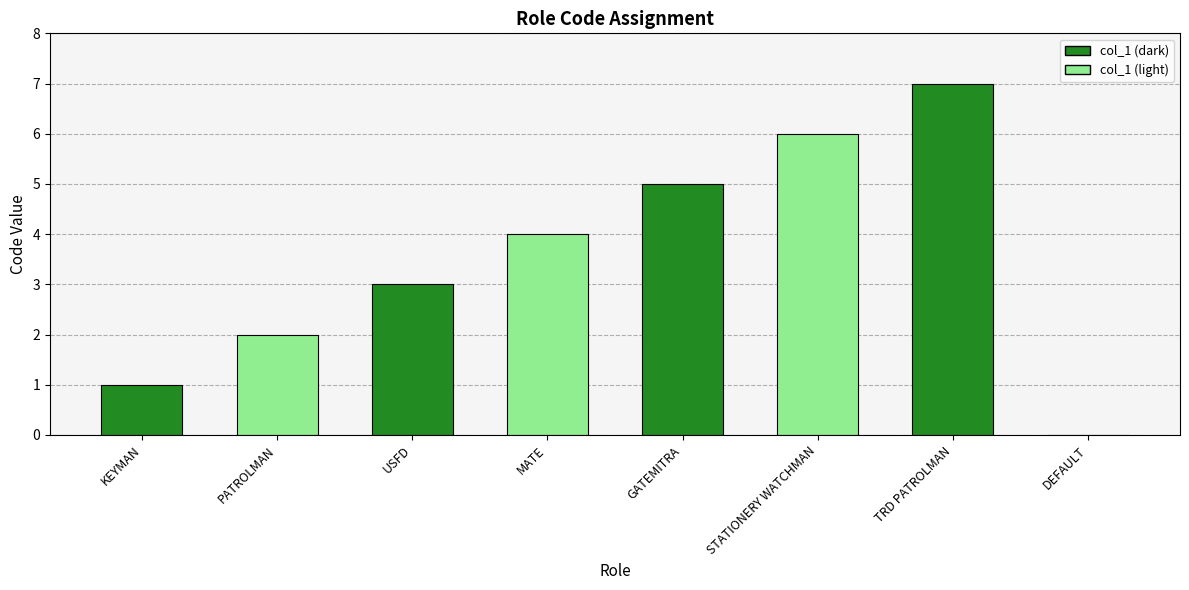

Which category has the highest value across all series?

TRD PATROLMAN